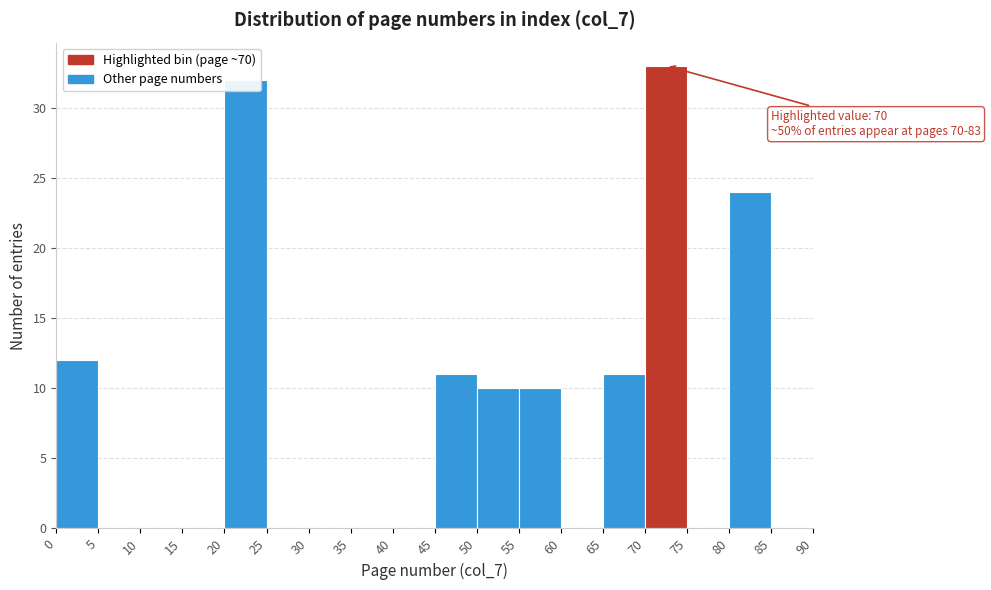

Over which range of the x-axis is the bar tallest?

70 to 75